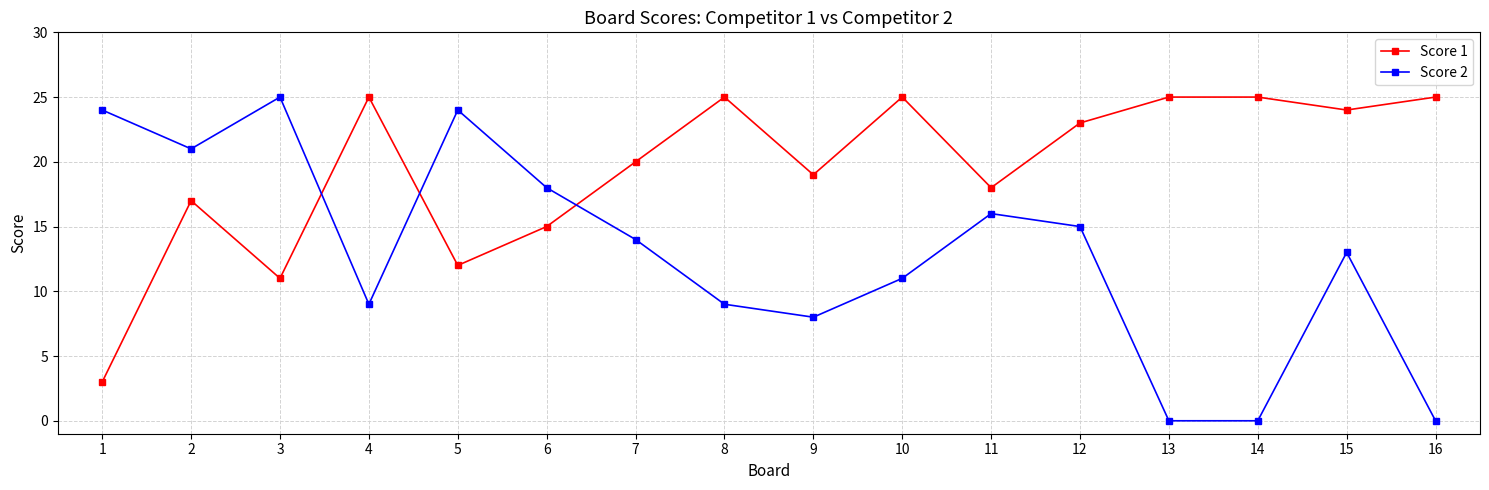

At 1, list the series in order from largest to smallest.

Score 2, Score 1